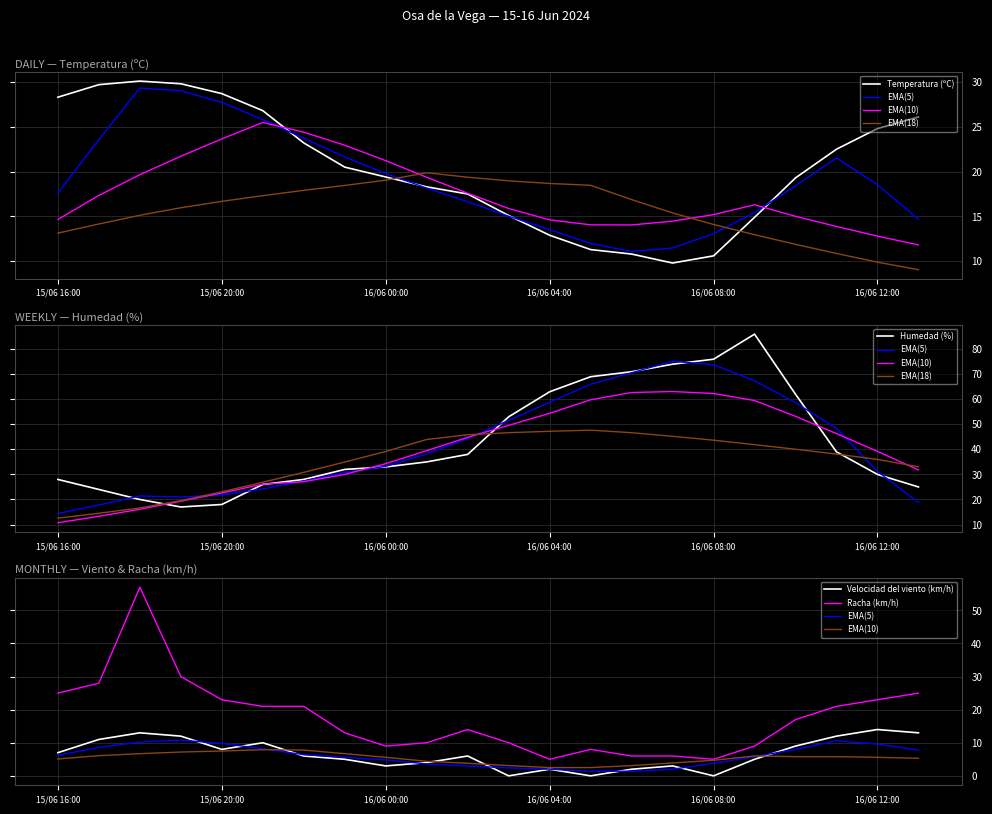

Which series has the widest spread of values?

Humedad (%)